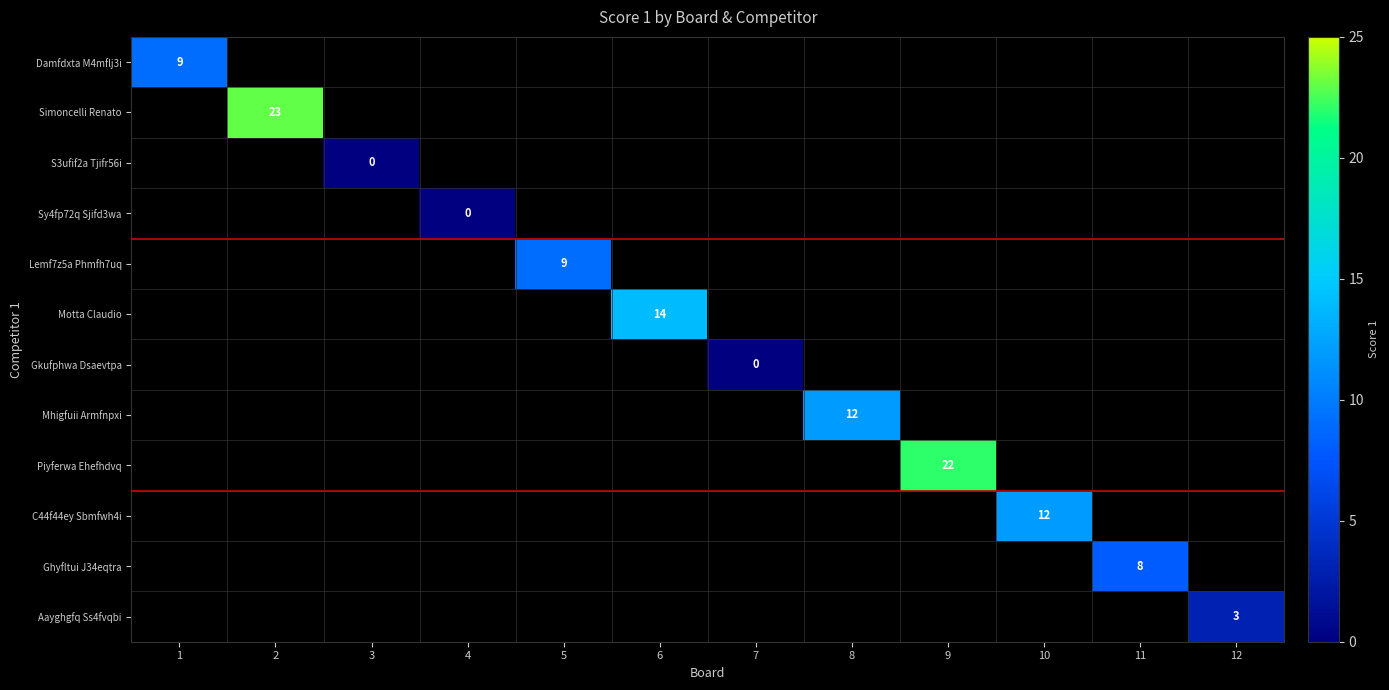

At 7, list the series in order from smallest to largest.

Damfdxta M4mflj3i, Simoncelli Renato, S3ufif2a Tjifr56i, Sy4fp72q Sjifd3wa, Lemf7z5a Phmfh7uq, Motta Claudio, Gkufphwa Dsaevtpa, Mhigfuii Armfnpxi, Piyferwa Ehefhdvq, C44f44ey Sbmfwh4i, Ghyfltui J34eqtra, Aayghgfq Ss4fvqbi